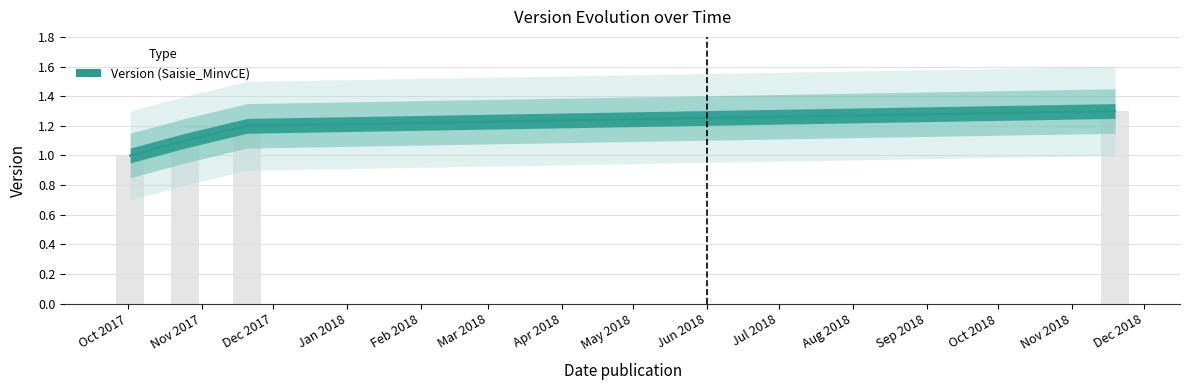

What position from the right is 2017-10-25?

3